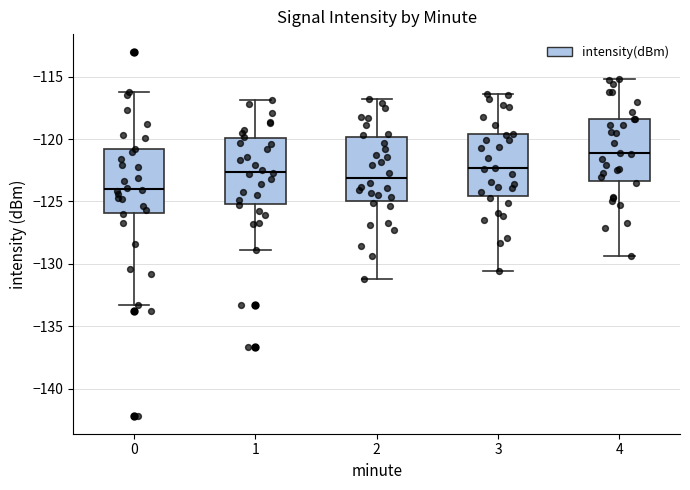

Reading left to right, transcribe this box plot: for each box, give where its median line is, the range the box spans, and where its two whiskers end, as read against the y-axis. The values are not printed on the chart, so give them approximately, as read against the axis.

0: median -124.0, box -126.0 to -121.0, whiskers -133.5 to -116.0
1: median -122.5, box -125.0 to -120.0, whiskers -129.0 to -117.0
2: median -123.0, box -125.0 to -120.0, whiskers -131.0 to -117.0
3: median -122.5, box -124.5 to -119.5, whiskers -130.5 to -116.5
4: median -121.0, box -123.5 to -118.5, whiskers -129.5 to -115.0